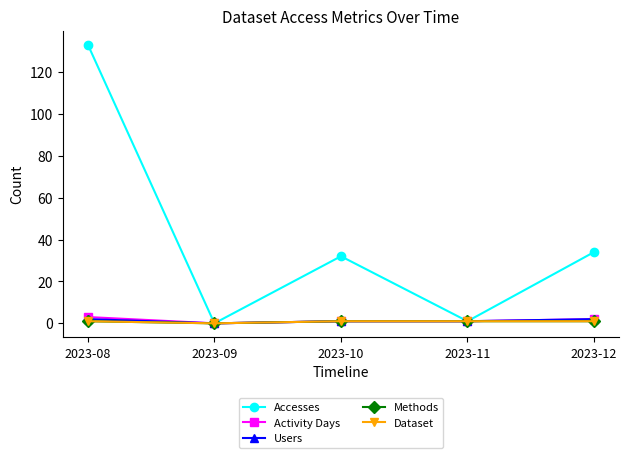

Read the Dataset value at 2023-11.

1